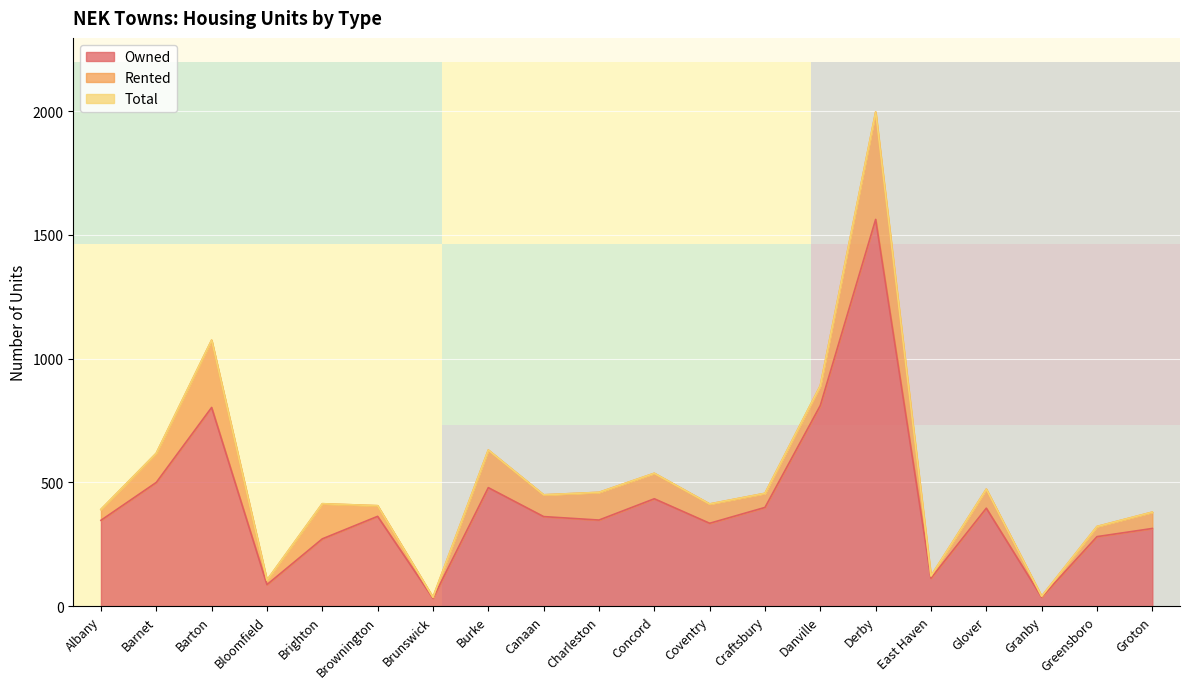

Is it true that Owned equals 314 at Groton?

True